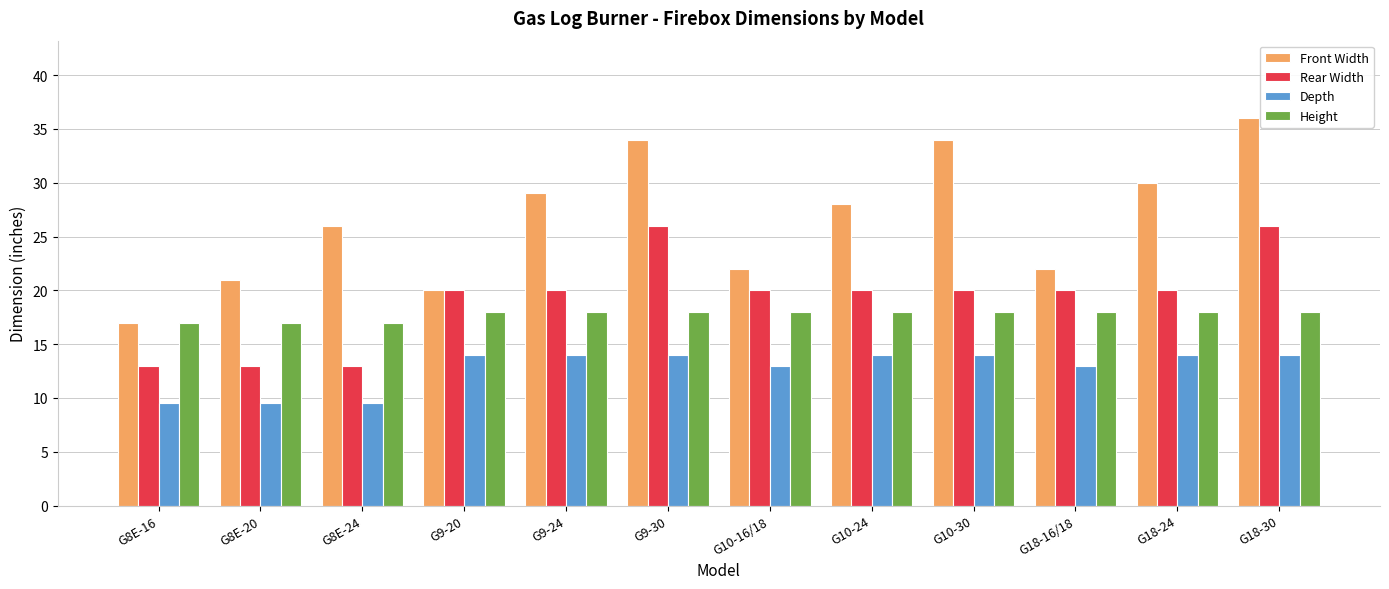

What is the difference between the second highest and minimum values in the Front Width series?

17.0